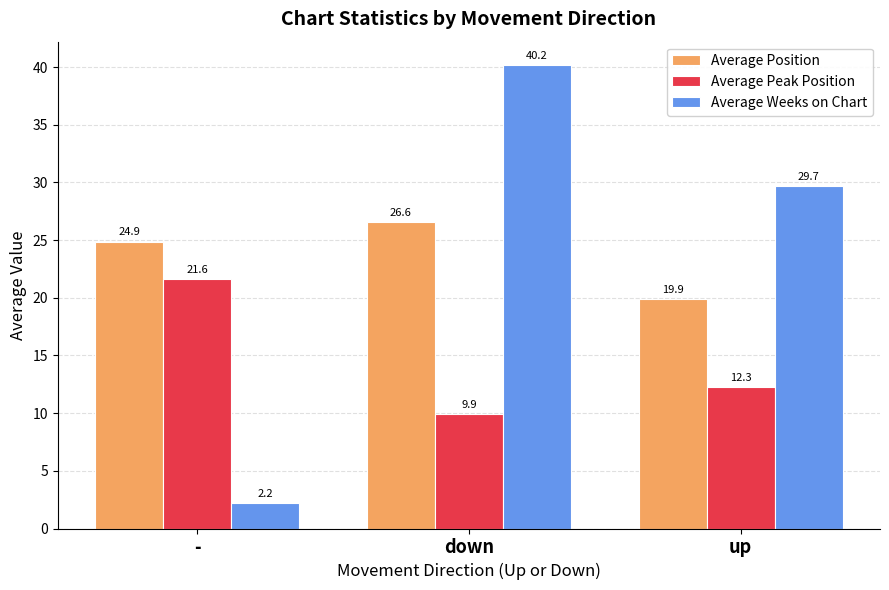

Are the bars horizontal?

No